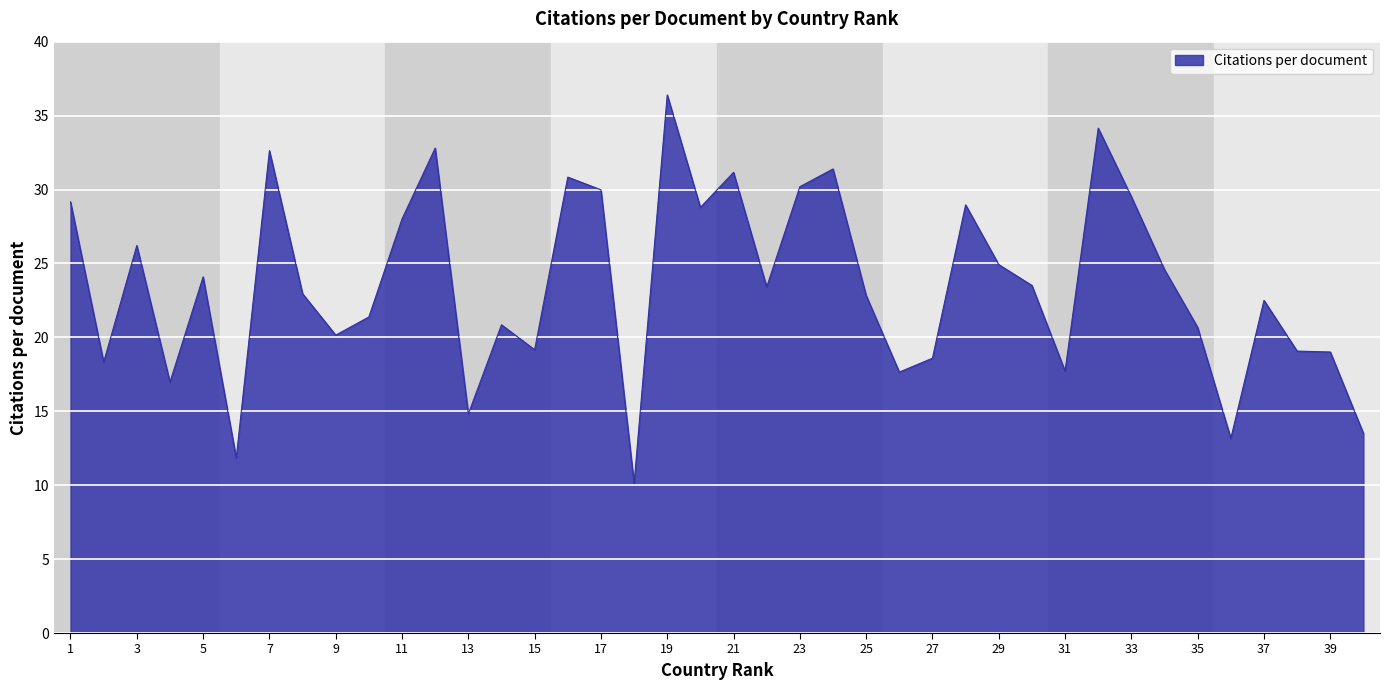

What is the minimum value shown in the chart?

10.1